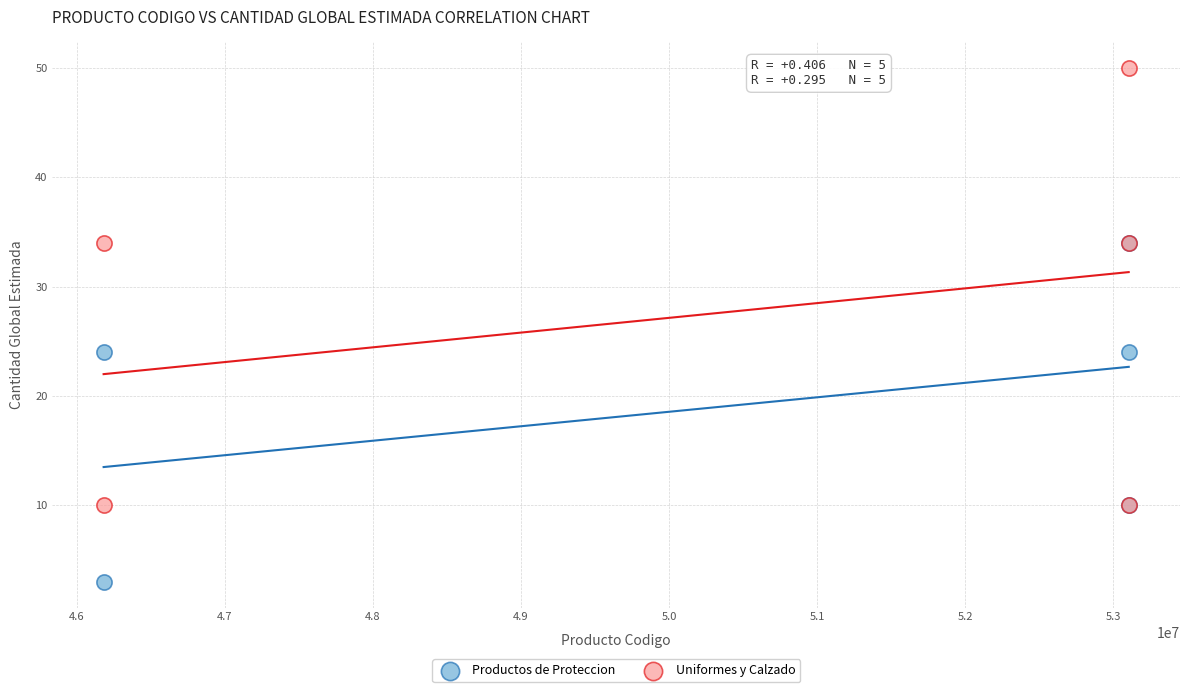

Which series reaches the minimum Y coordinate?

Productos de Proteccion